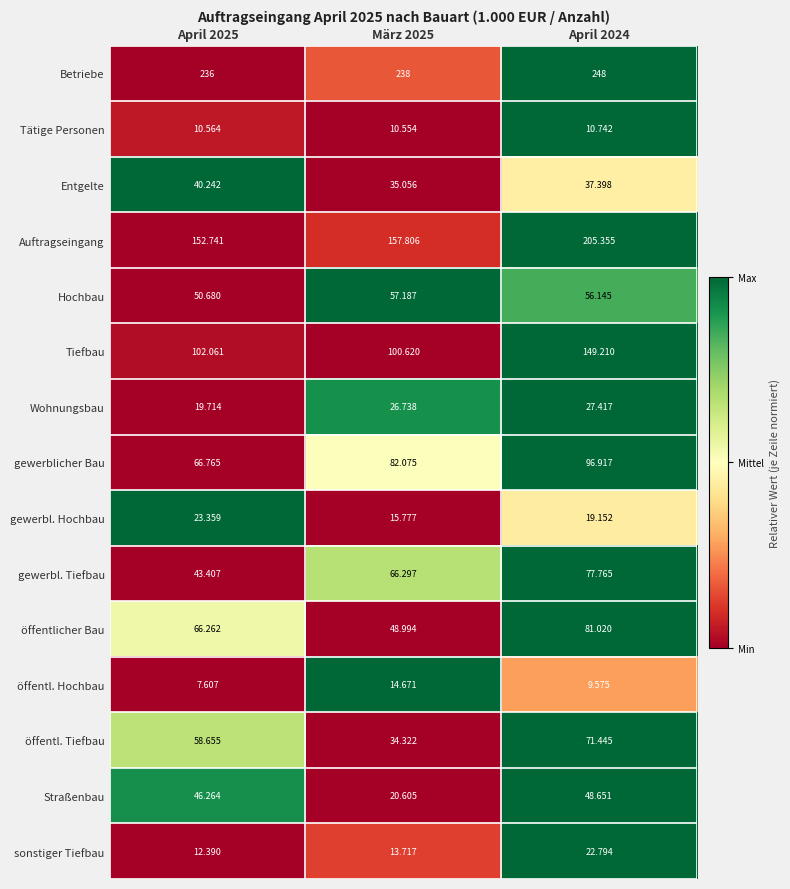

Which series has the largest total across all categories?

Betriebe